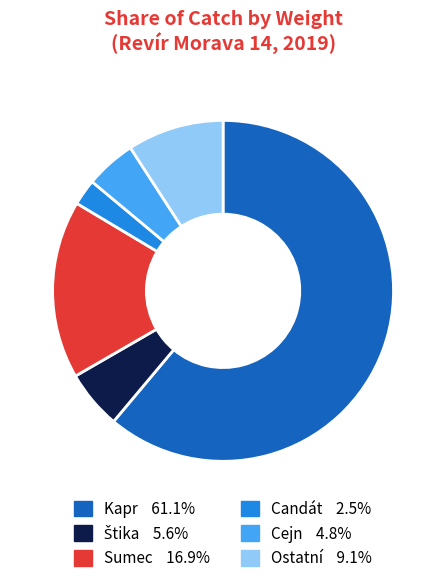

What is the ratio of the value at Ostatní to the value at Sumec?

0.5